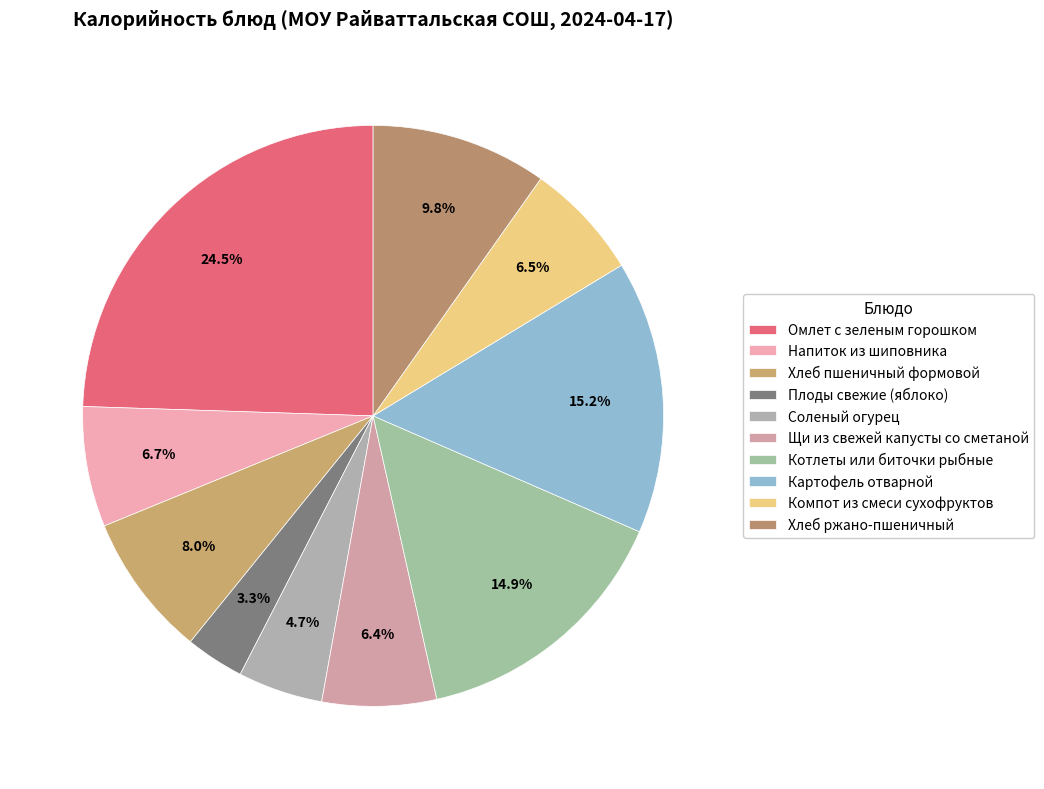

To the nearest percent, what is the average slice percentage?

10%